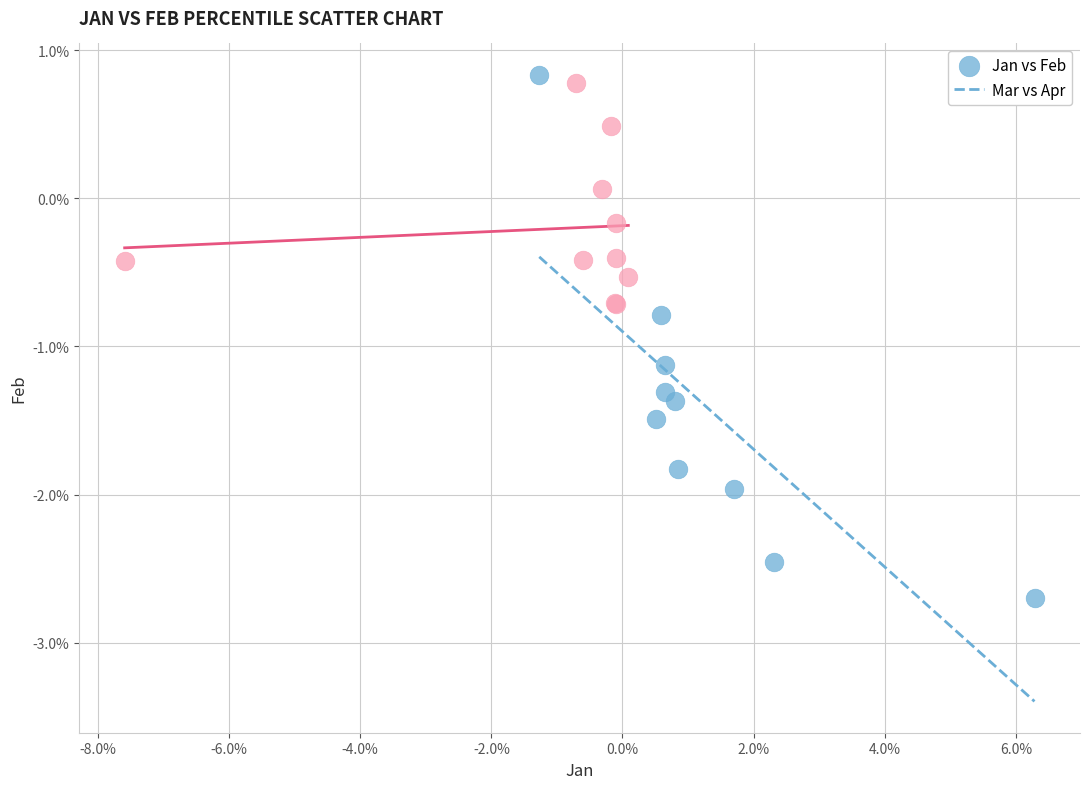

Which series has the largest Y range (max minus min)?

Jan vs Feb